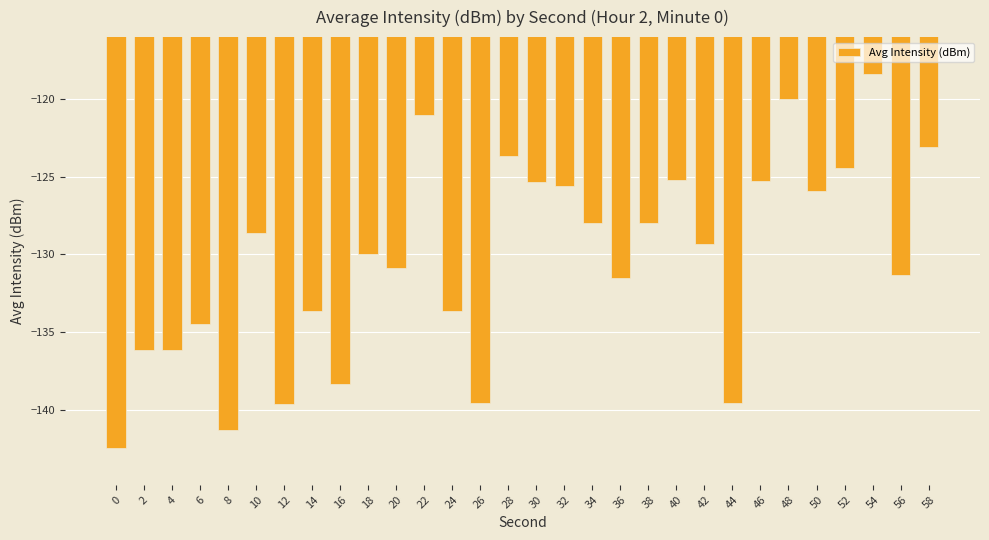

How many data points are less than -129?

16